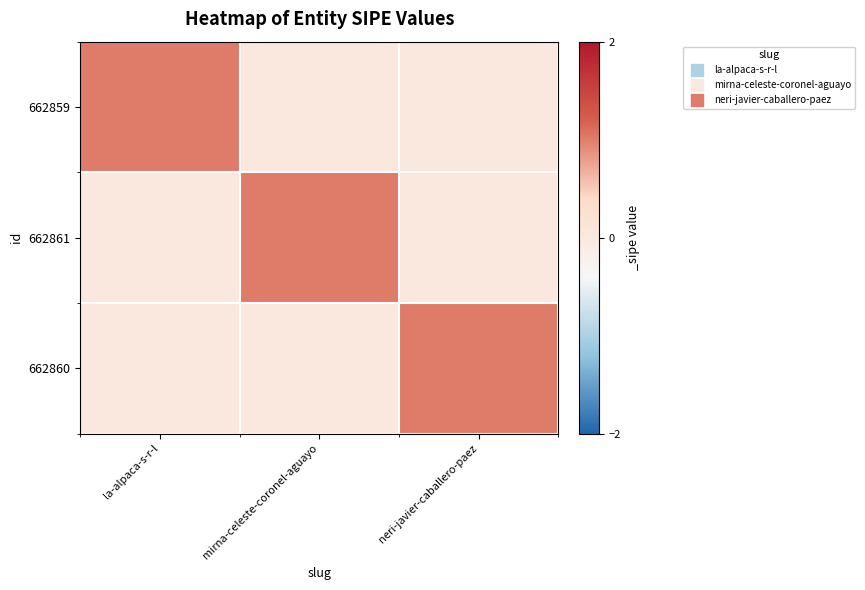

At which category is the sum across all series the highest?

la-alpaca-s-r-l